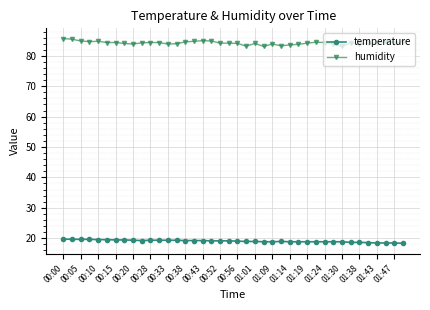

What is the value of the humidity point at the 7th from the left?

84.4